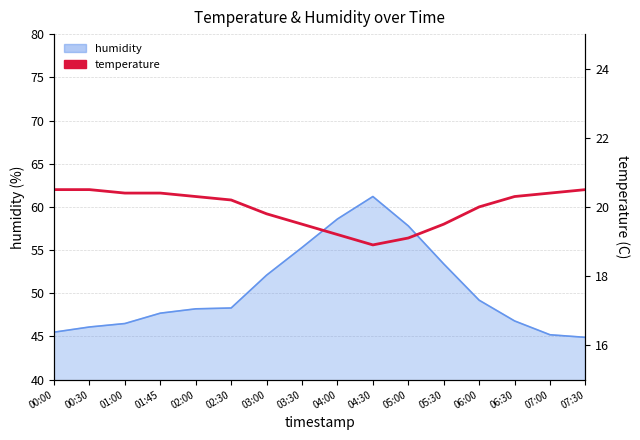

How many data points are above 20?

9